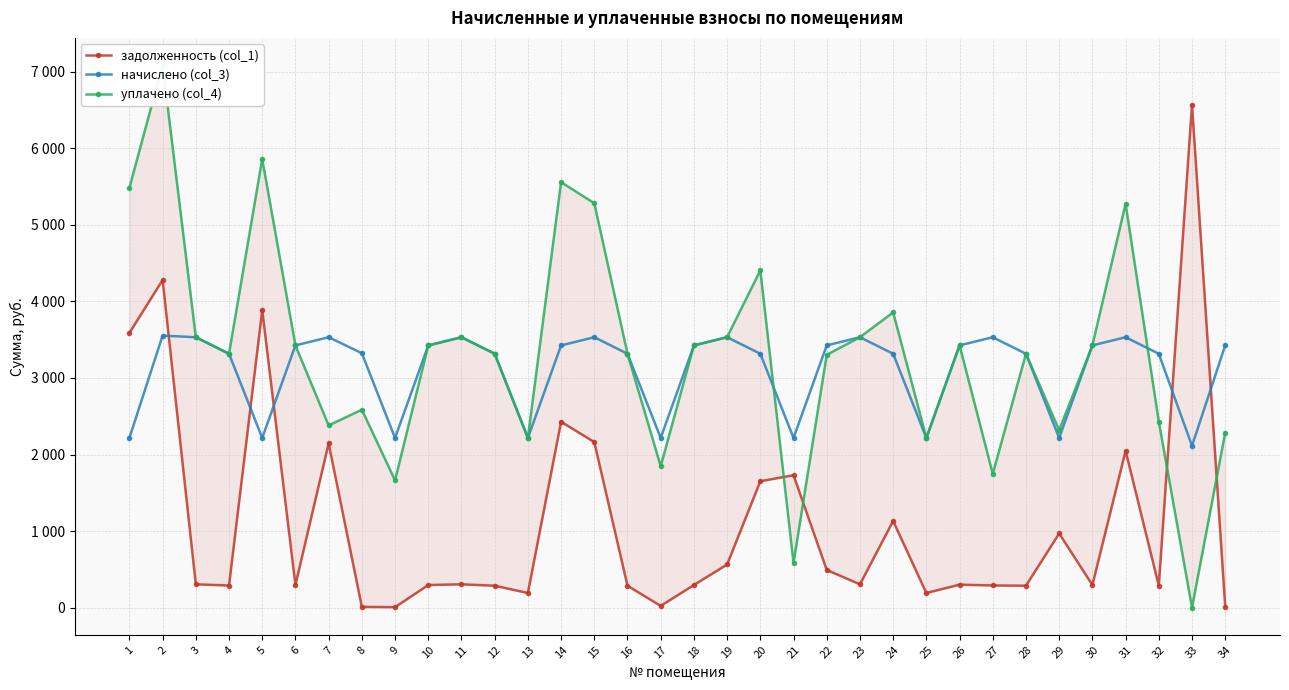

Which has a higher value, 9 or 11?

11